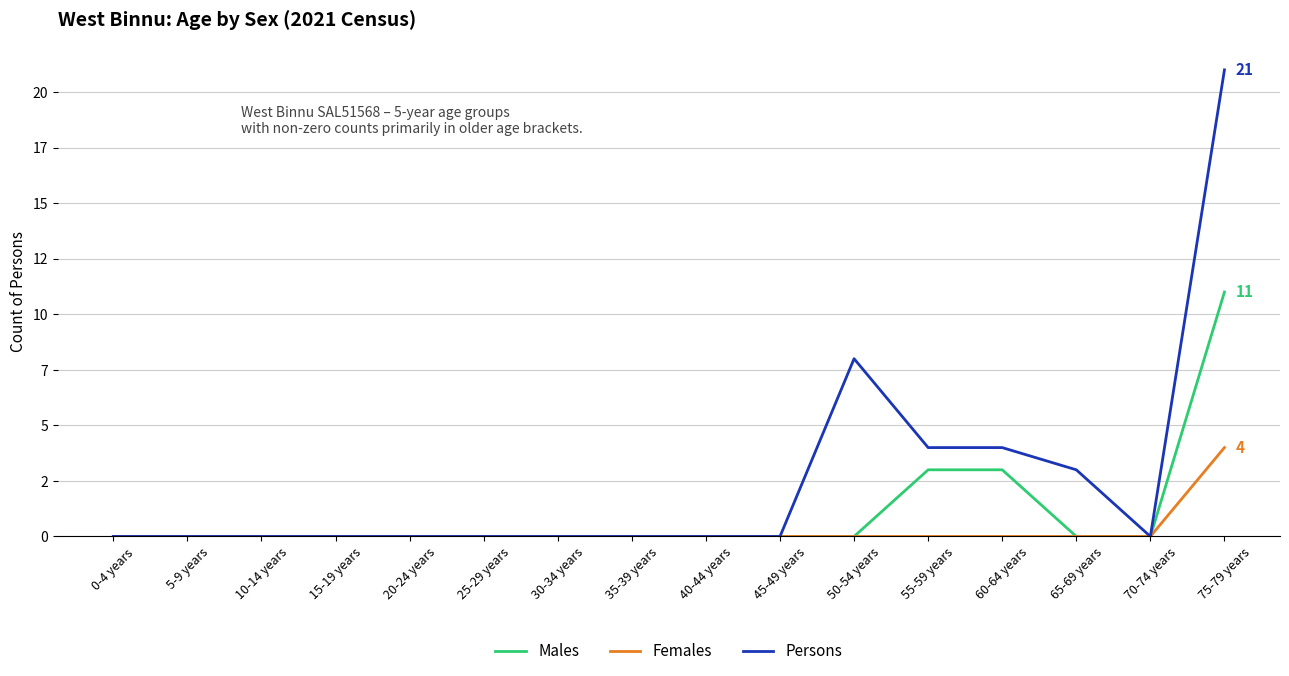

How many interior local valleys does the Persons series have?

1